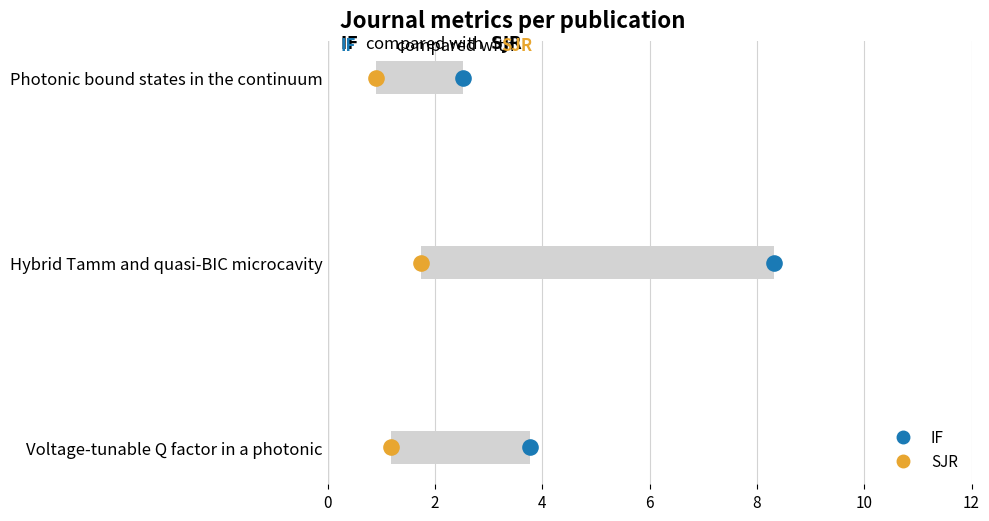

Which series reaches the maximum Y coordinate?

IF